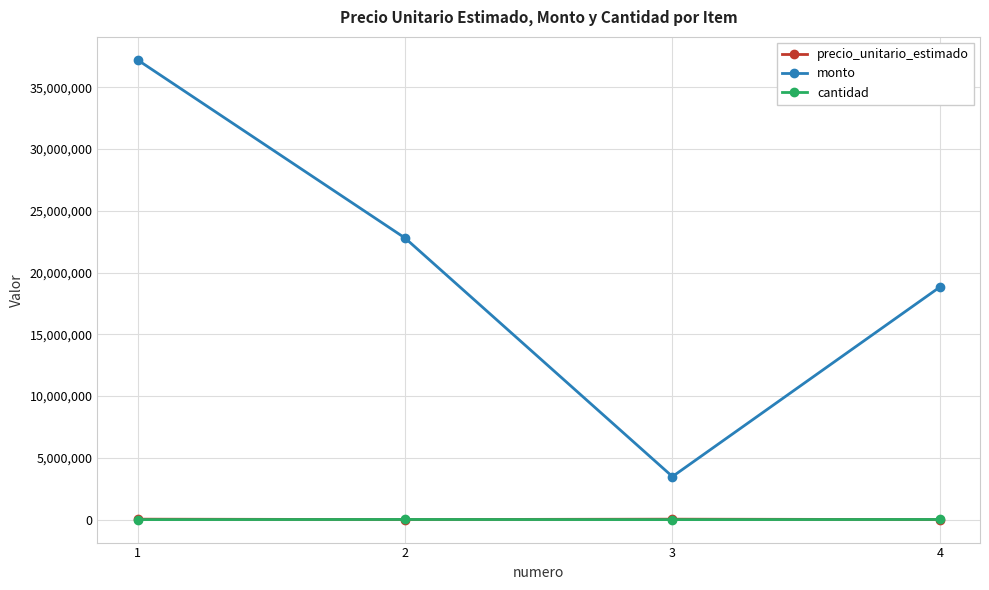

True or false: cantidad has more than 2 interior local peaks.

False